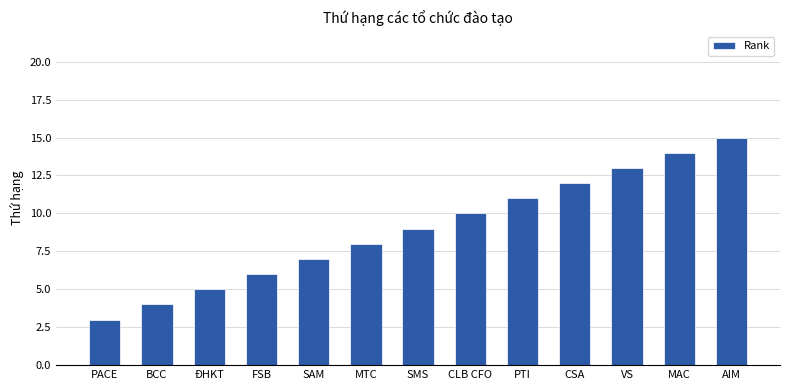

What is the label of the 8th bar from the right?

MTC